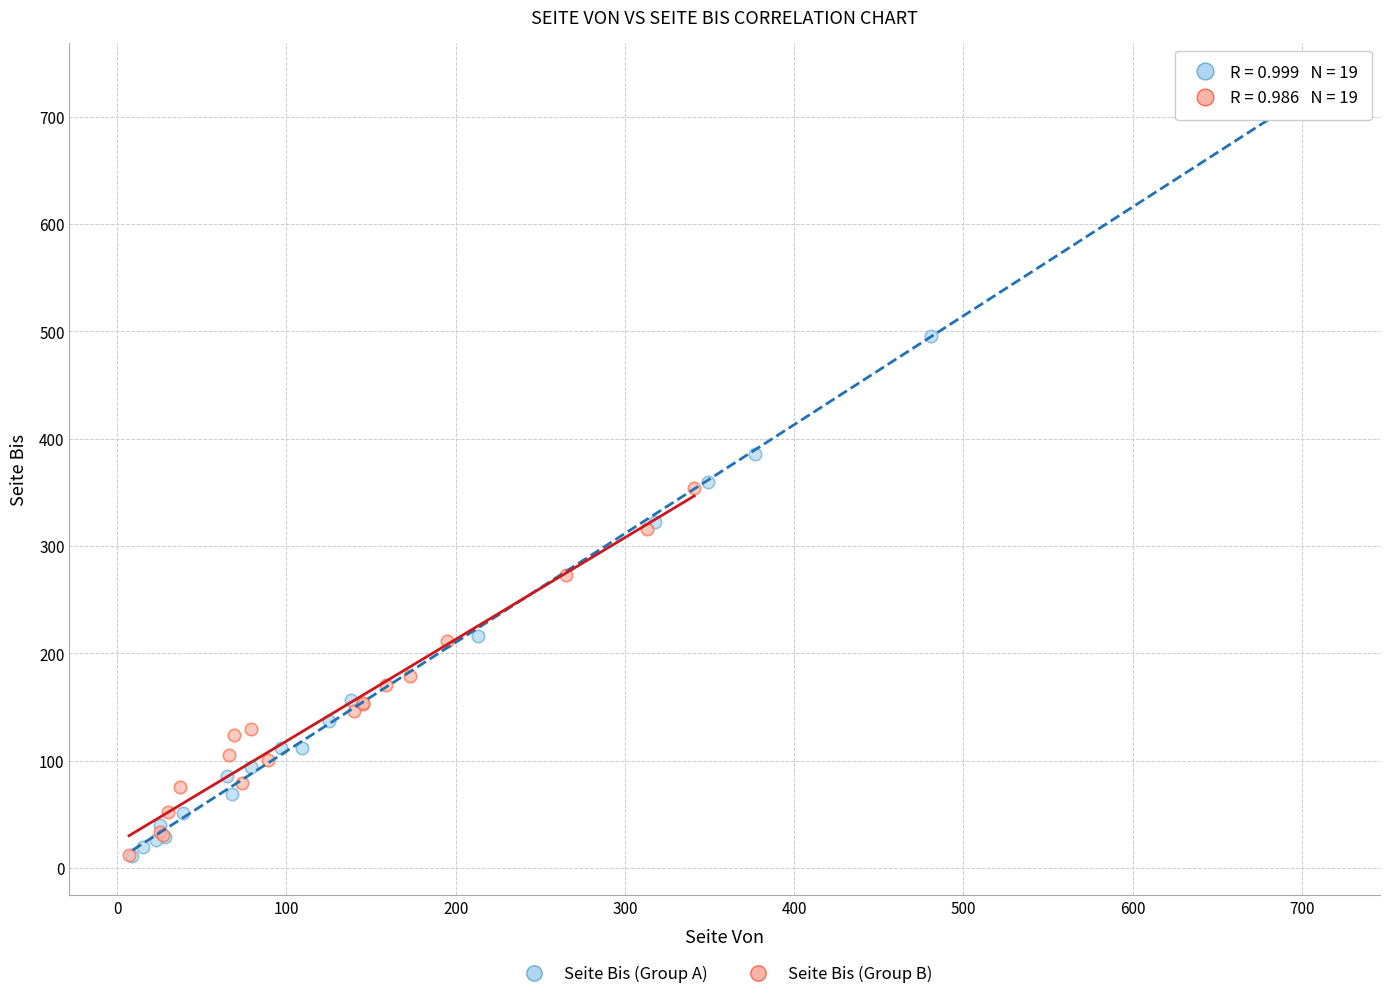

Which series reaches the maximum Y coordinate?

Seite Bis (Group A)